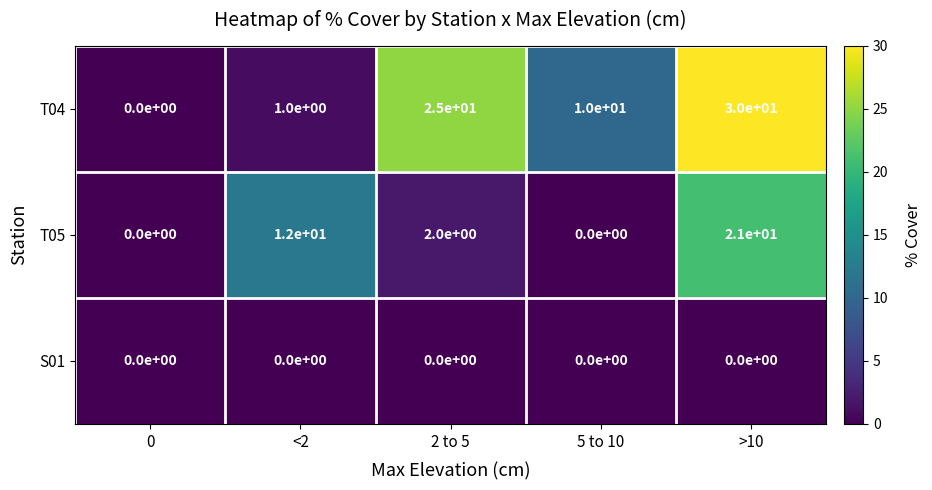

How many series are shown in this chart?

3